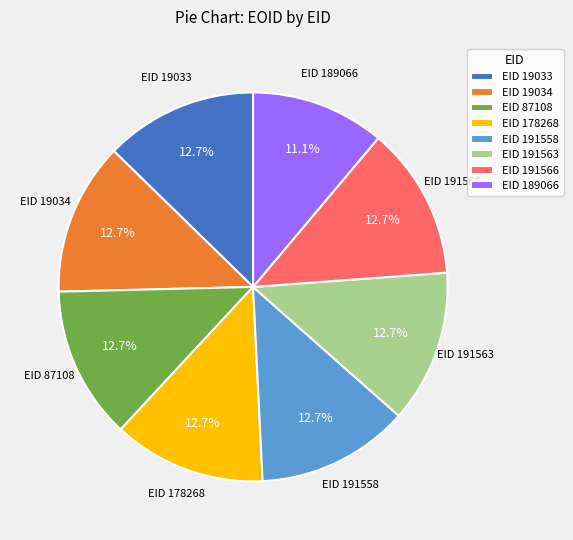

Which slice is the smallest?

EID 189066